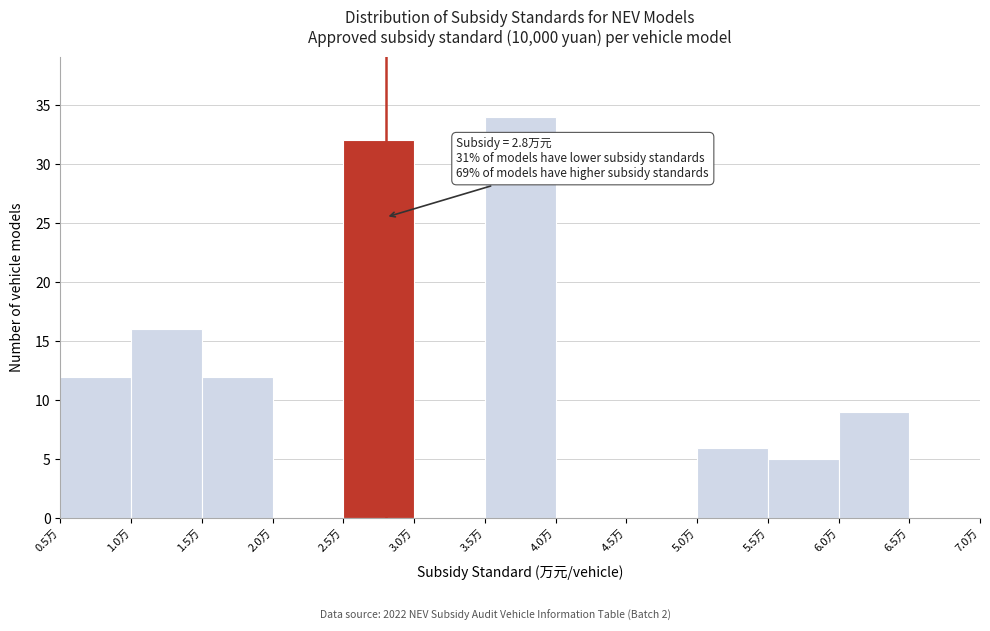

Which range on the x-axis has the tallest bar?

3.5 to 4.0